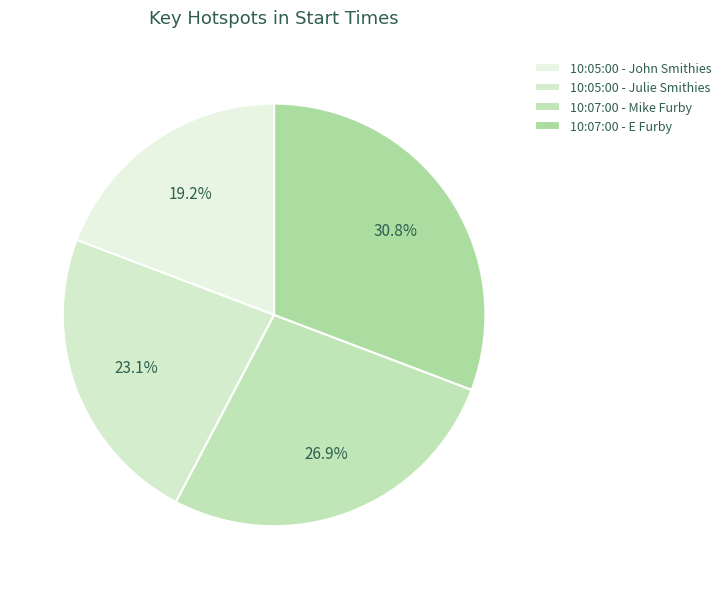

Which slice is the smallest?

10:05:00 - John Smithies